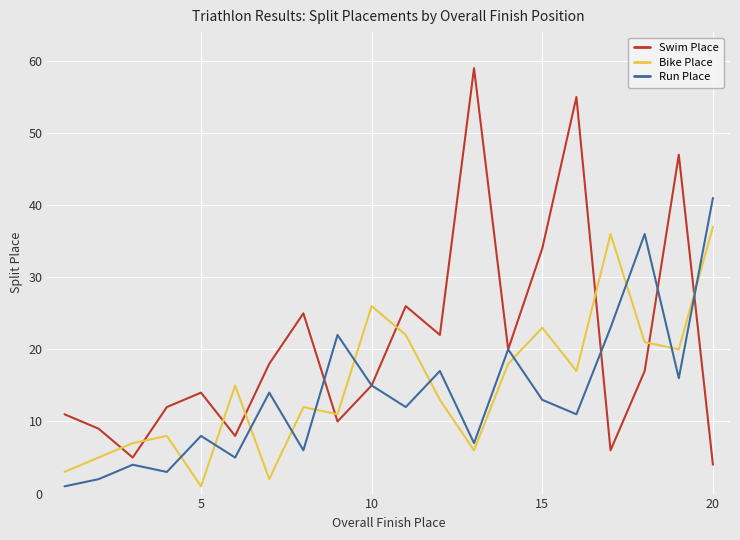

Which series has the widest spread of values?

Swim Place